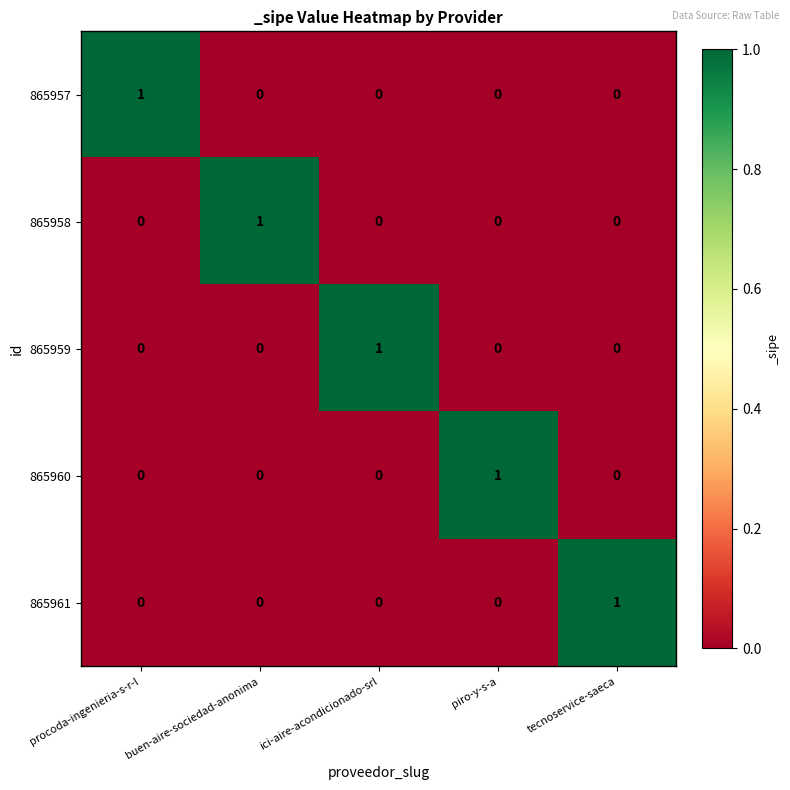

The value of 865959 at procoda-ingenieria-s-r-l is 0. True or false?

True